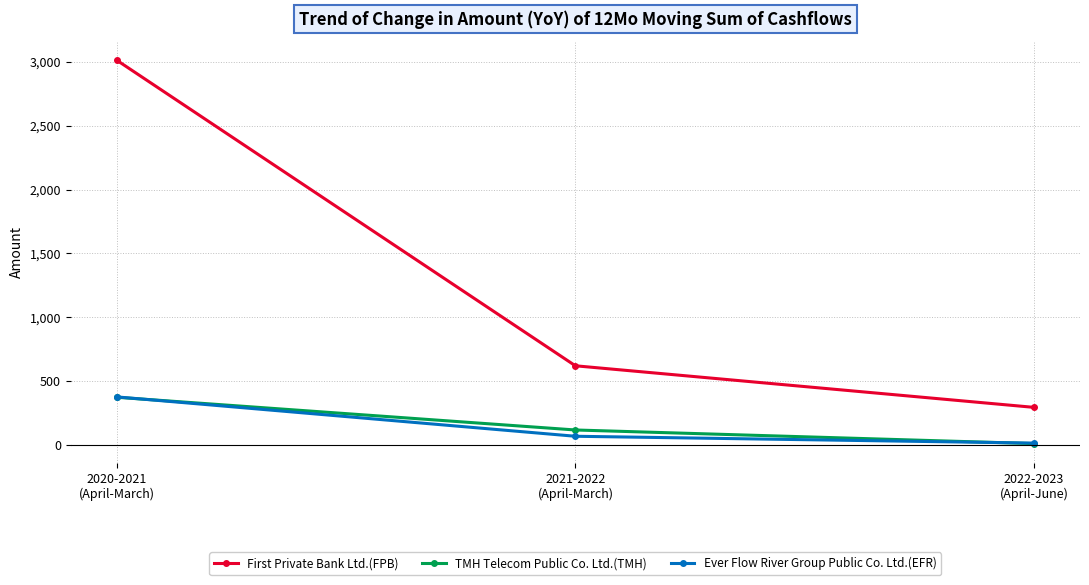

How many data points does each series have?

3